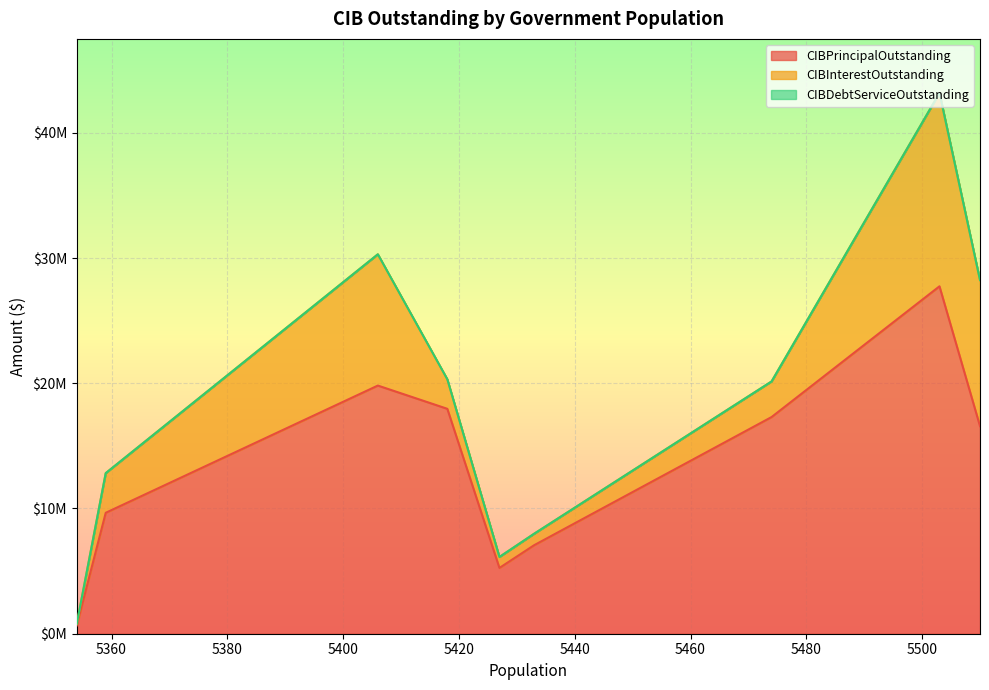

How many lines are shown in the chart?

3